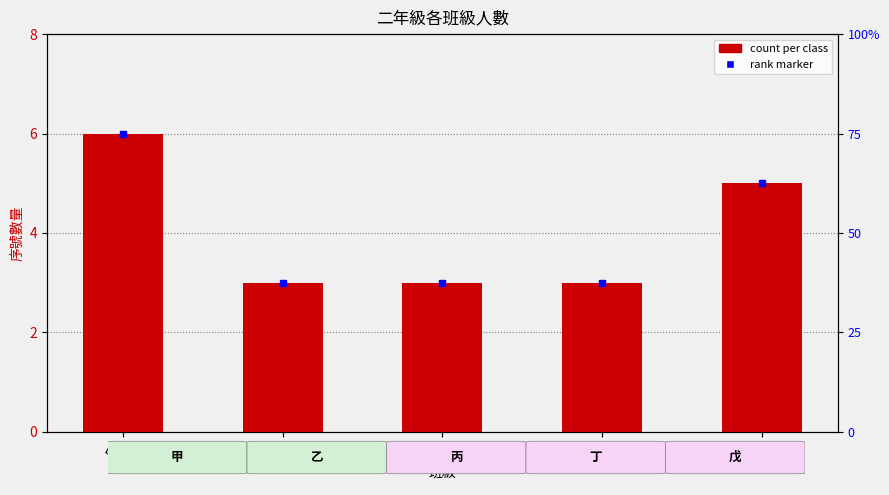

What is the difference between the maximum and minimum values?

3